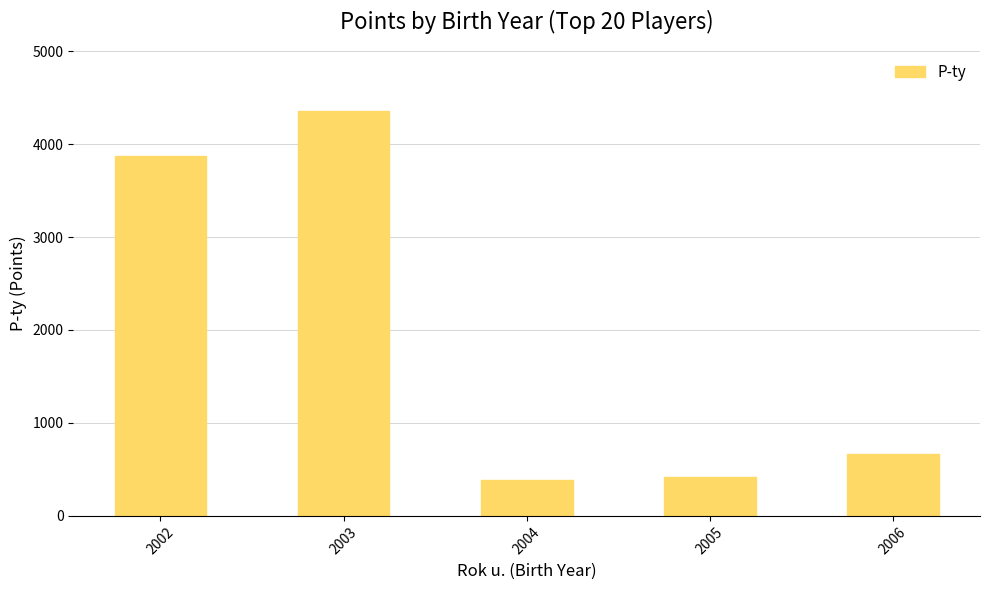

What is the difference between the maximum and minimum values?

3971